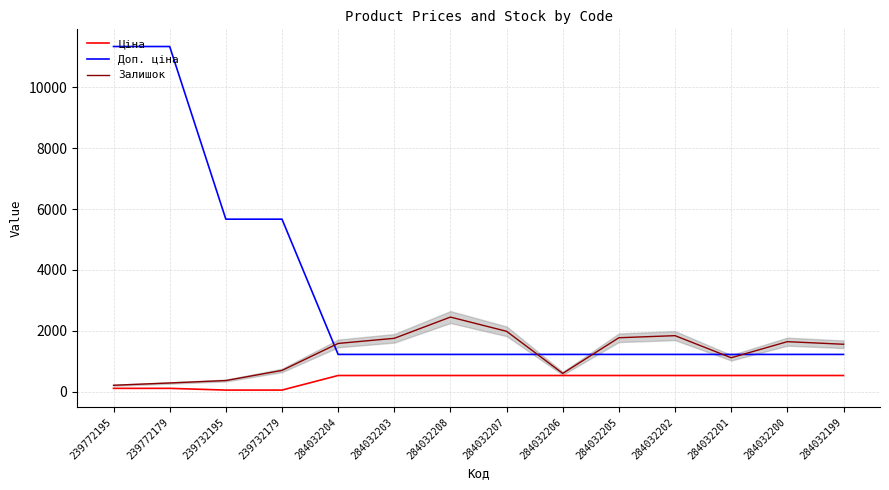

List the series in order of their peak value, highest first.

Доп. ціна, Залишок, Ціна